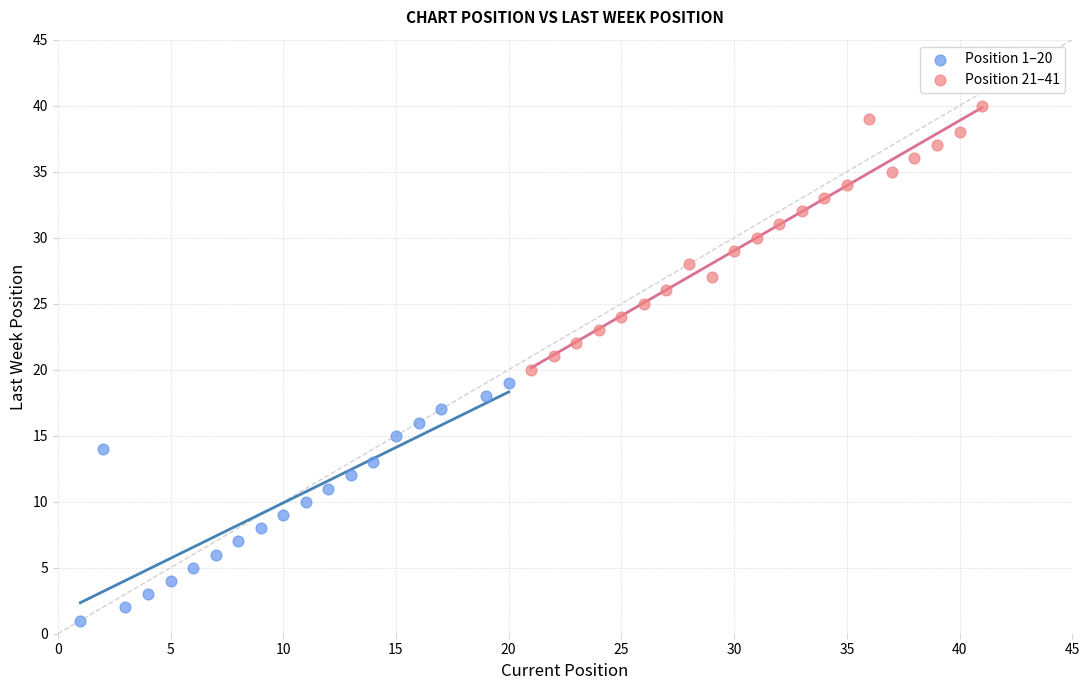

Which series has the largest Y range (max minus min)?

Position 21–41